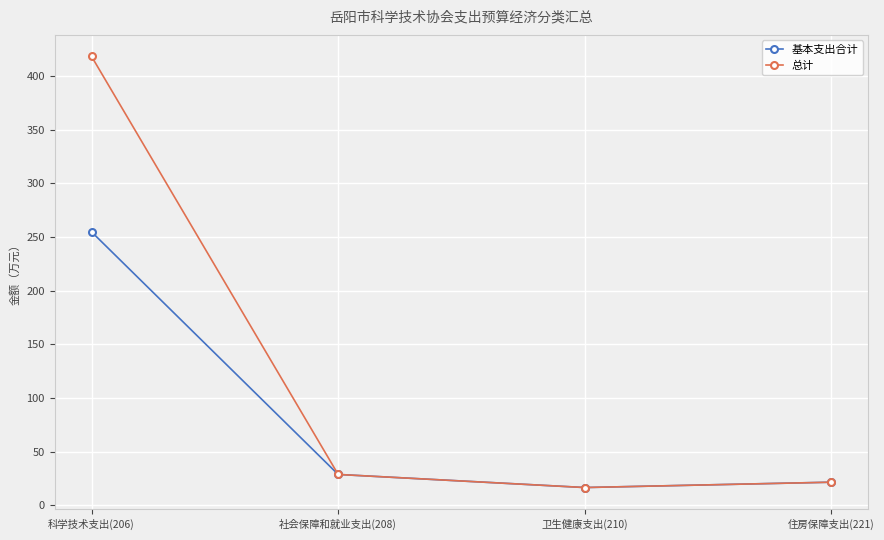

Where does the 总计 series first go above 28?

科学技术支出(206)